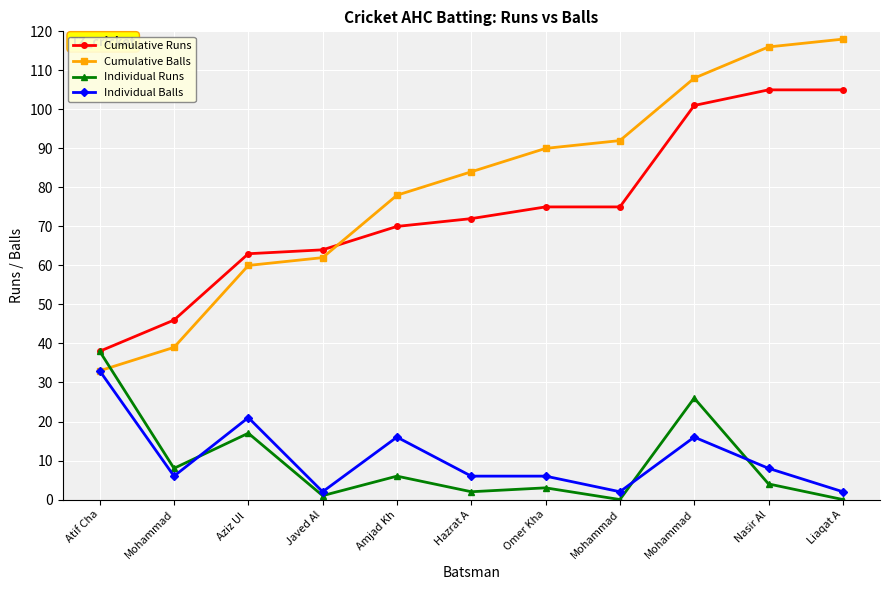

What are all the series names shown in the legend?

Cumulative Runs, Cumulative Balls, Individual Runs, Individual Balls